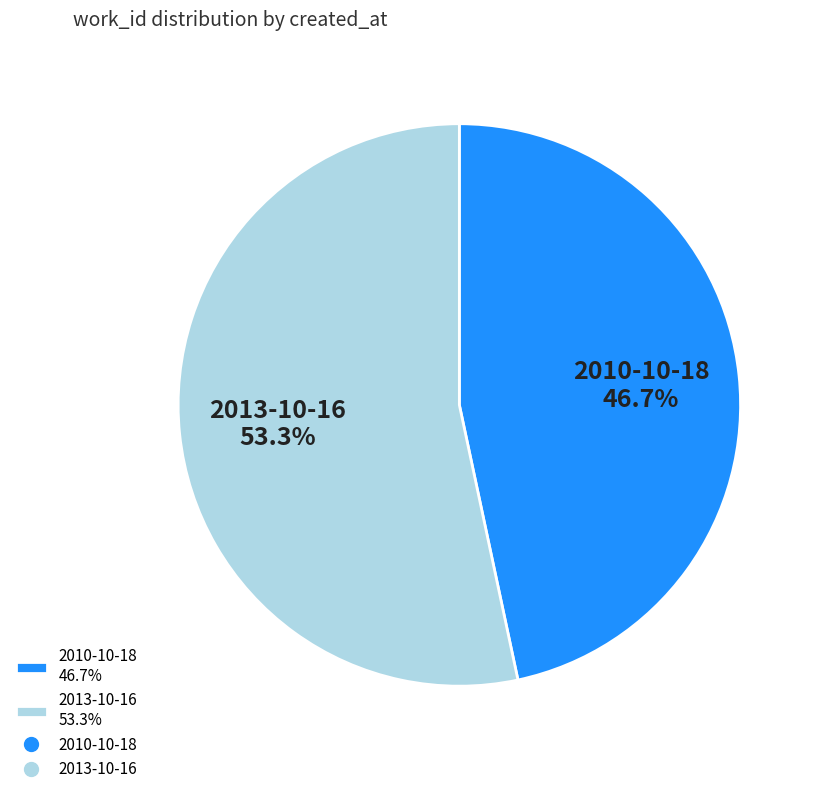

How many segments does this pie chart have?

2